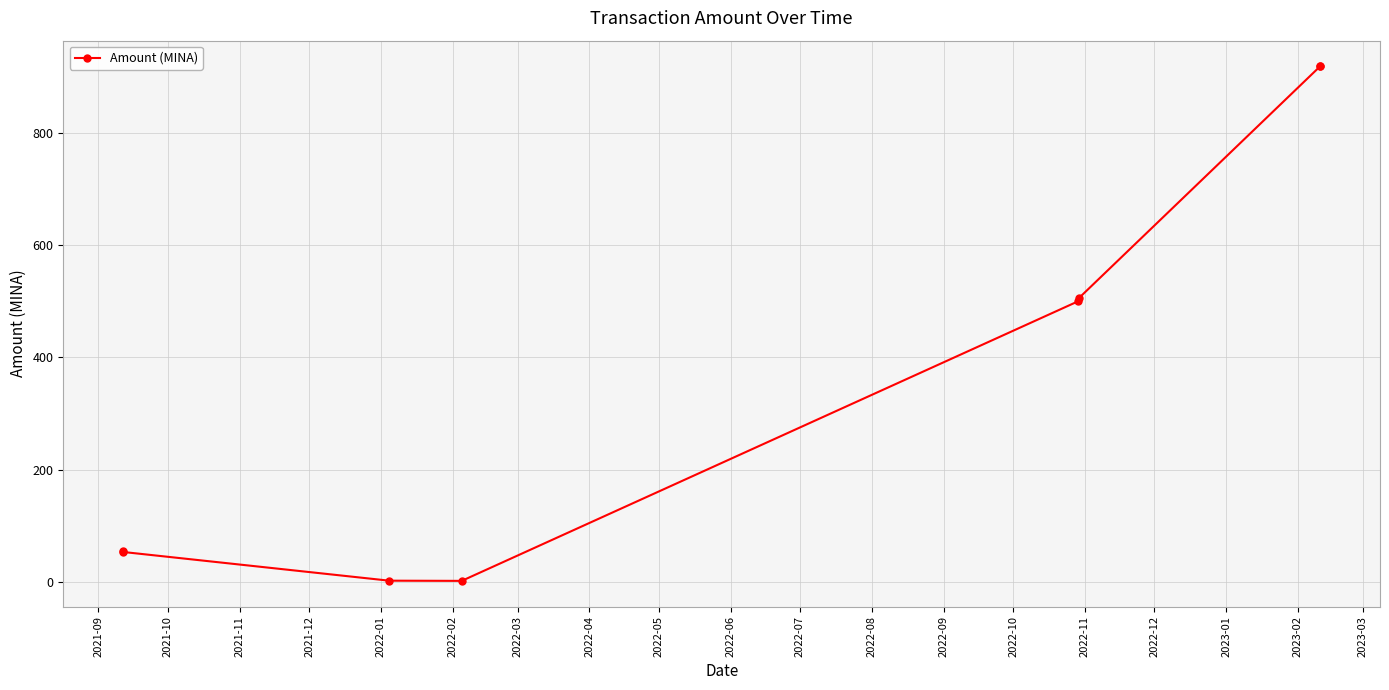

What is the value of the 2nd point from the left?

53.7